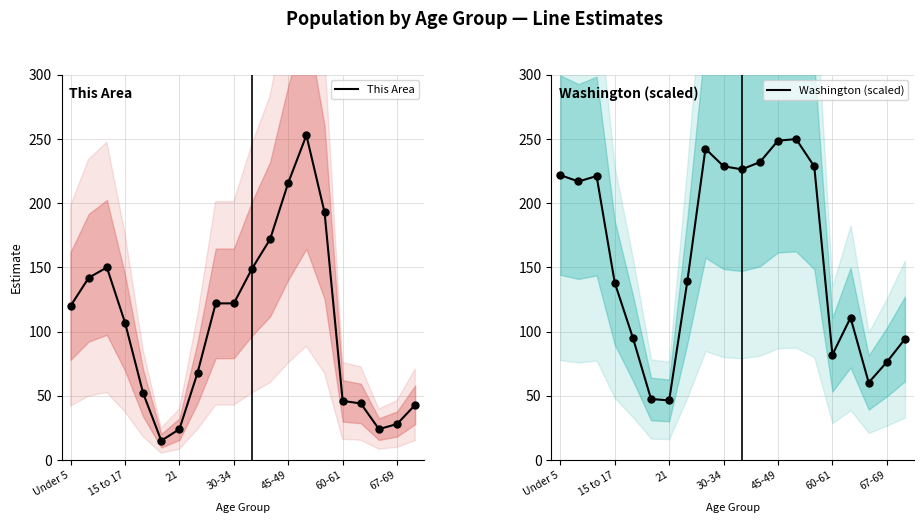

Which series has the widest spread of Y values?

This Area